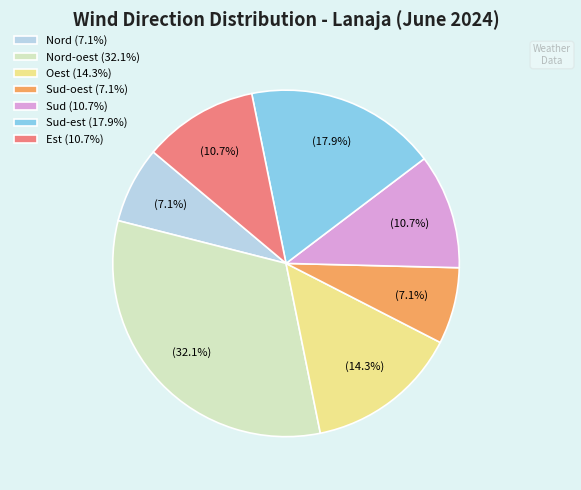

Which slice is the largest?

Nord-oest (32.1%)